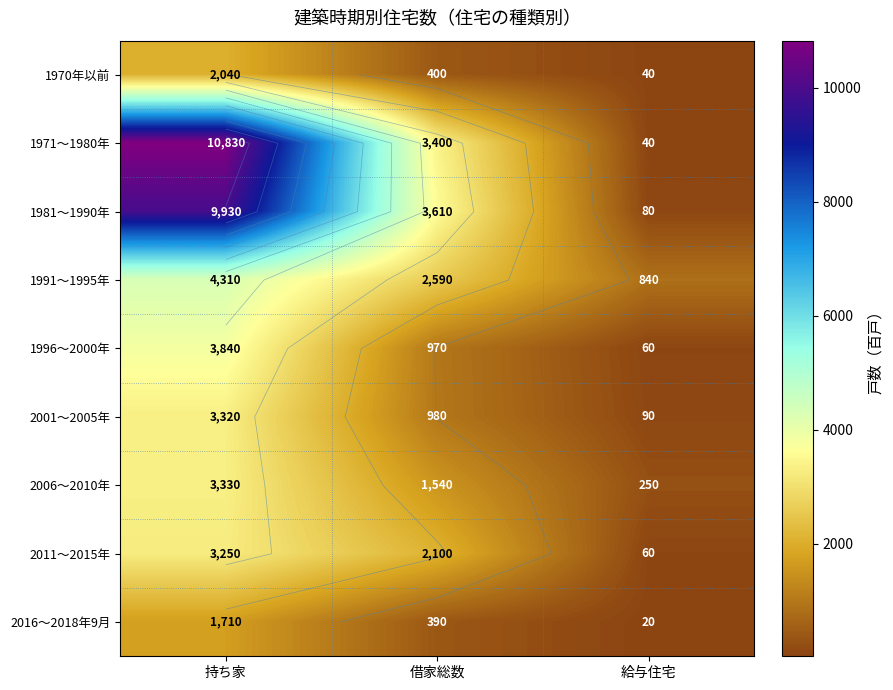

List the series in order of their peak value, highest first.

1971～1980年, 1981～1990年, 1991～1995年, 1996～2000年, 2006～2010年, 2001～2005年, 2011～2015年, 1970年以前, 2016～2018年9月